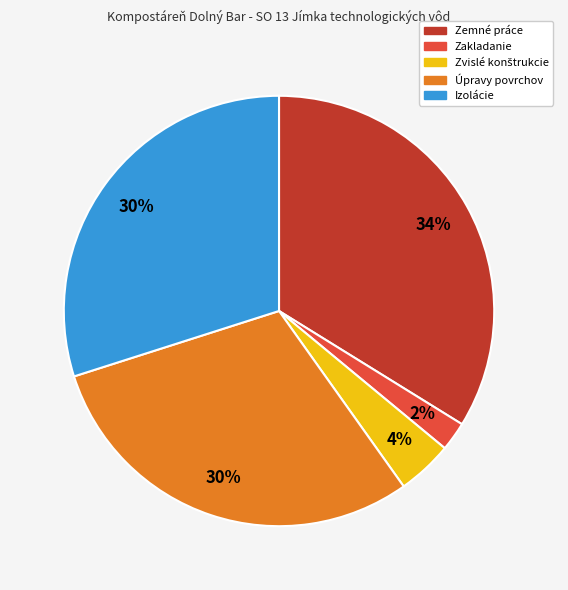

What is the smallest slice in the pie chart?

Zakladanie